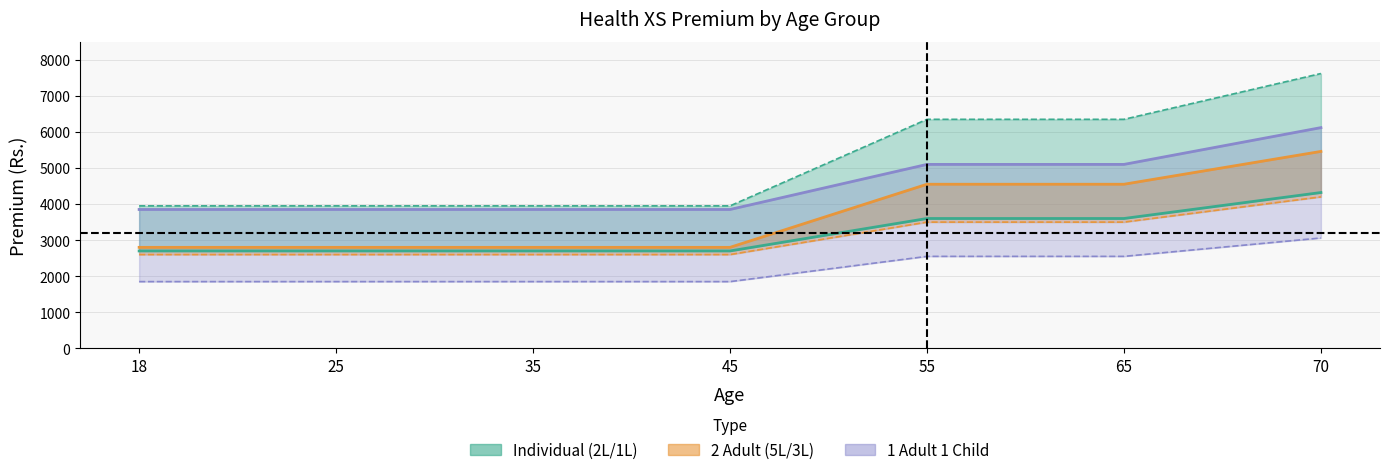

What is the value of the Individual Premium point at the 7th from the left?

4320